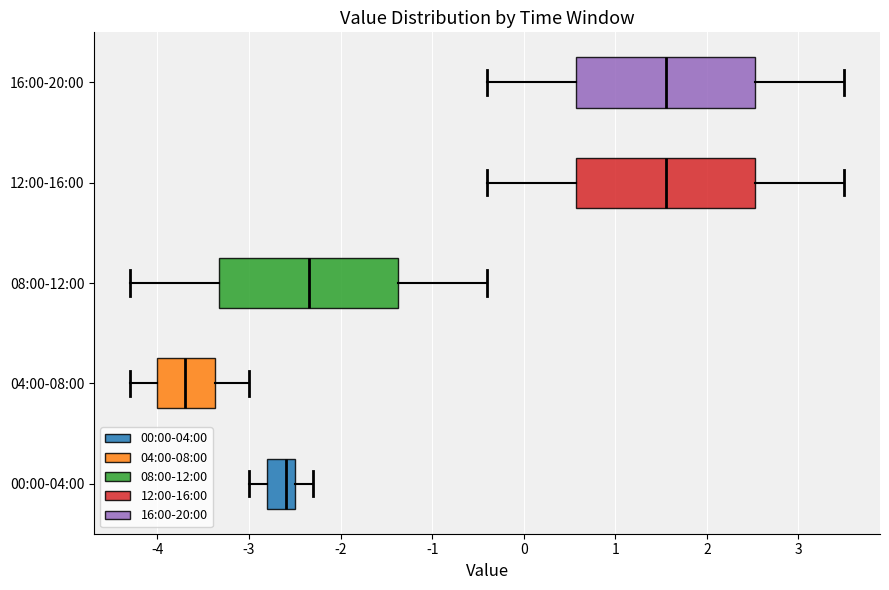

Where does the median line of the box for 16:00-20:00 sit on the x-axis? The values are not printed on the chart, so give them approximately, as read against the axis.

1.6